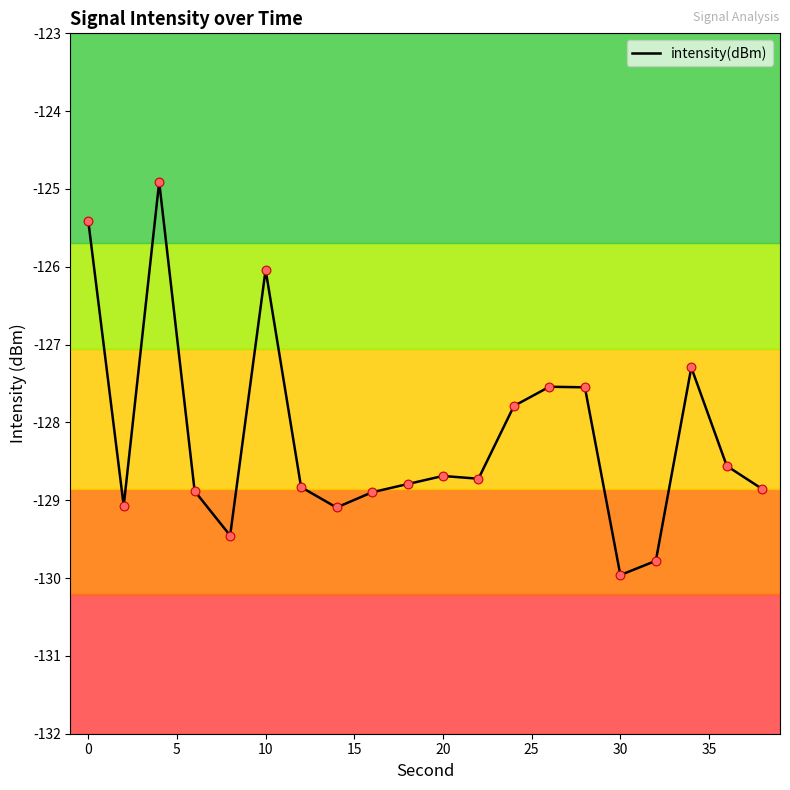

What is the maximum value shown in the chart?

-124.9